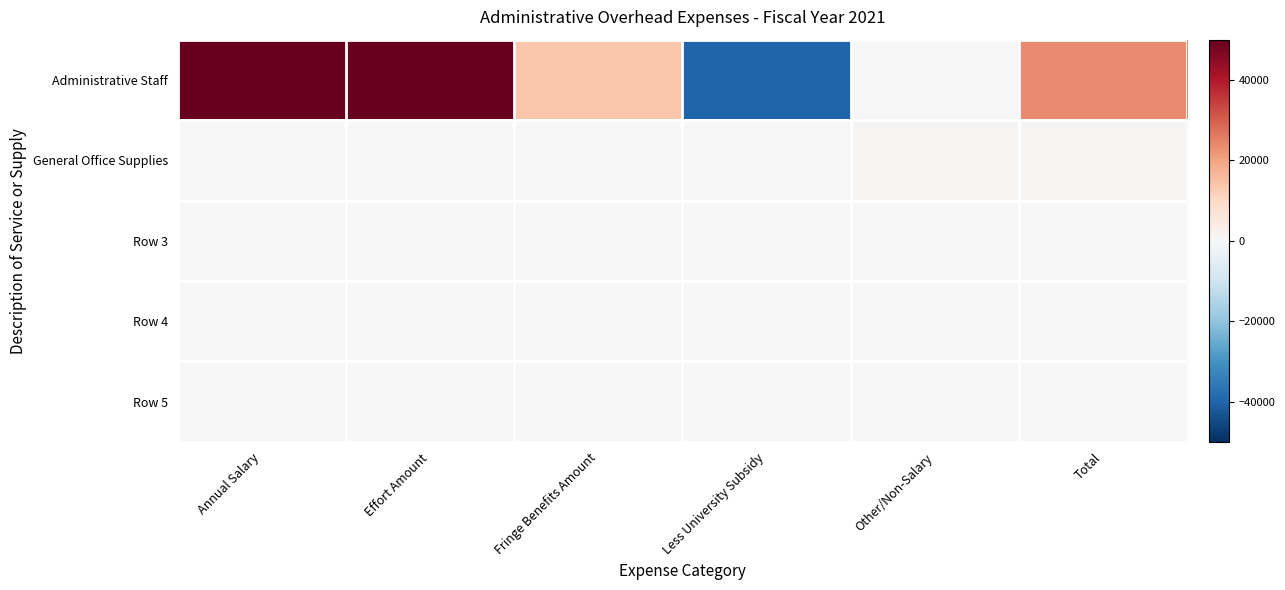

Reading left to right, list all the values displayed in this chart.

Administrative Staff: Annual Salary=50000.0	Effort Amount=50000.0	Fringe Benefits Amount=13800.0	Less University Subsidy=-40000.0	Other/Non-Salary=0.0	Total=23800.3
General Office Supplies: Annual Salary=0.0	Effort Amount=0.0	Fringe Benefits Amount=0.0	Less University Subsidy=0.0	Other/Non-Salary=500.0	Total=500.0
Row 3: Annual Salary=0.0	Effort Amount=0.0	Fringe Benefits Amount=0.0	Less University Subsidy=0.0	Other/Non-Salary=0.0	Total=0.0
Row 4: Annual Salary=0.0	Effort Amount=0.0	Fringe Benefits Amount=0.0	Less University Subsidy=0.0	Other/Non-Salary=0.0	Total=0.0
Row 5: Annual Salary=0.0	Effort Amount=0.0	Fringe Benefits Amount=0.0	Less University Subsidy=0.0	Other/Non-Salary=0.0	Total=0.0